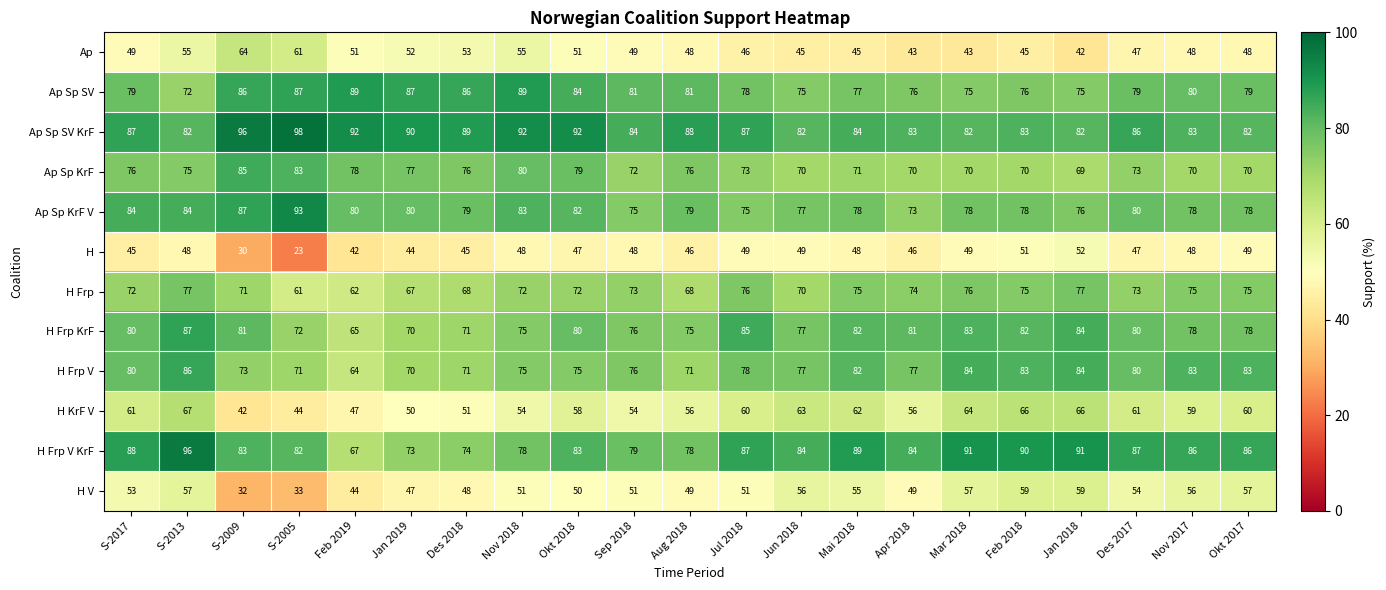

The H Frp V KrF series shows 125 at Nov 2018. True or false?

False